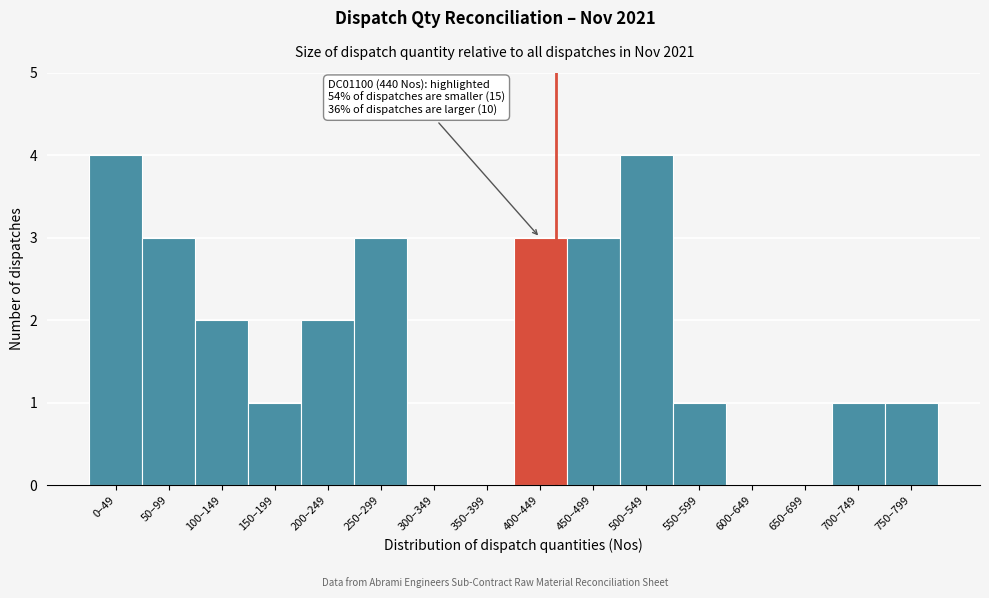

Reading right to left, what are all the values shown in this chart?

750–799=1	700–749=1	650–699=0	600–649=0	550–599=1	500–549=4	450–499=3	400–449=3	350–399=0	300–349=0	250–299=3	200–249=2	150–199=1	100–149=2	50–99=3	0–49=4